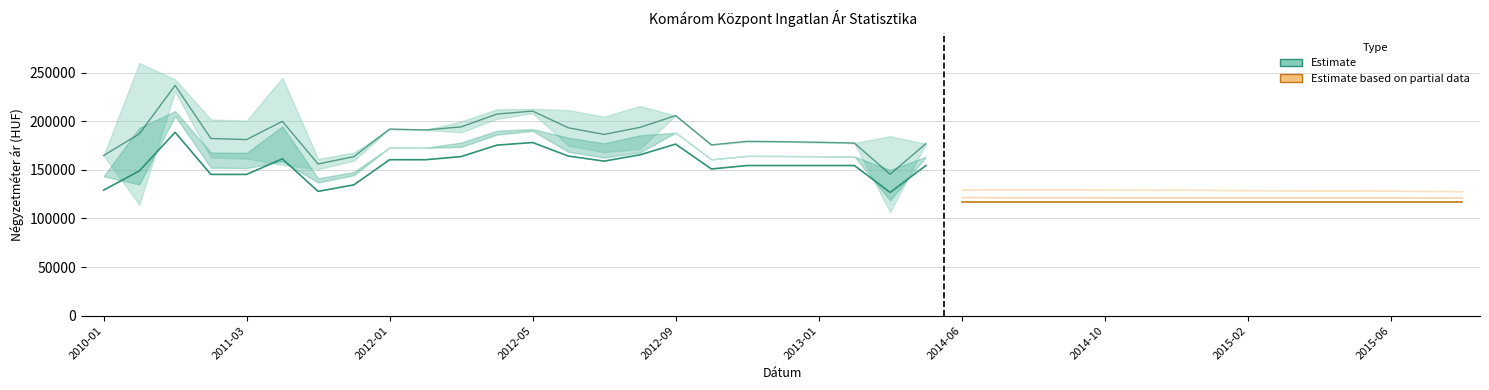

Does the chart display data point markers on the line(s)?

No